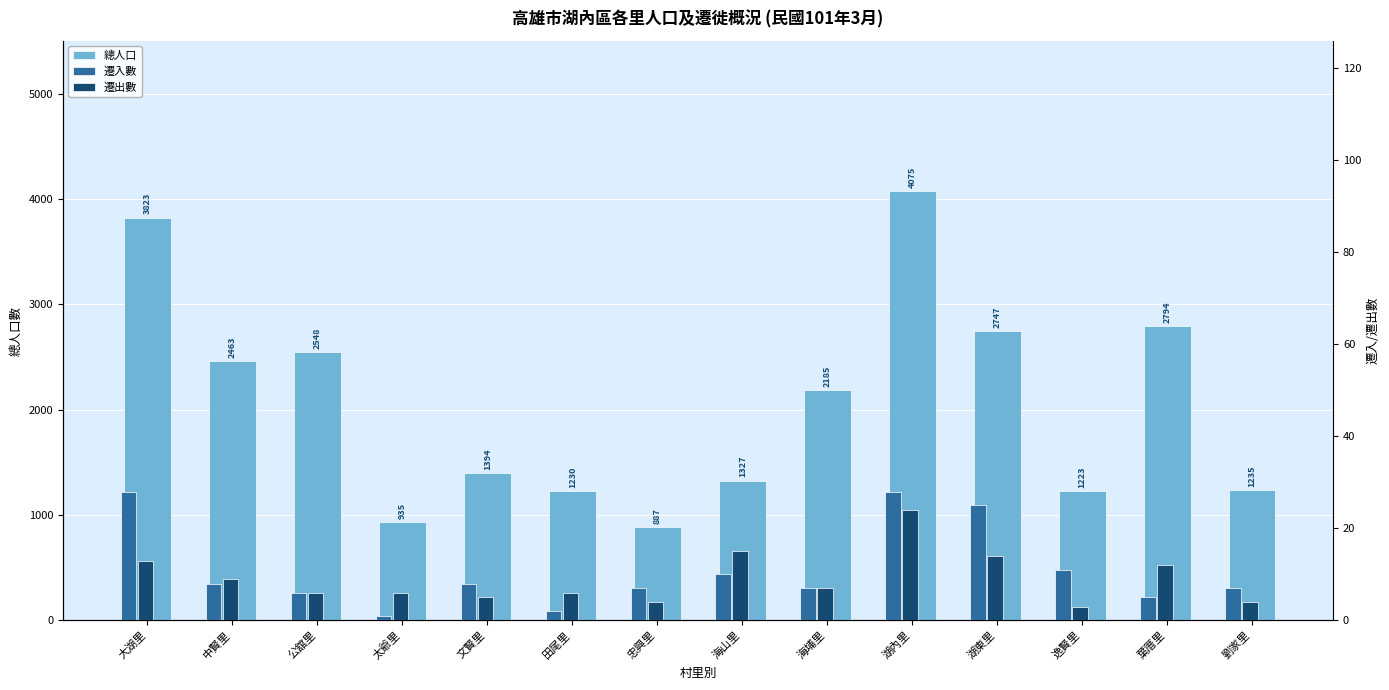

At which category does the chart reach its minimum across all series?

太爺里